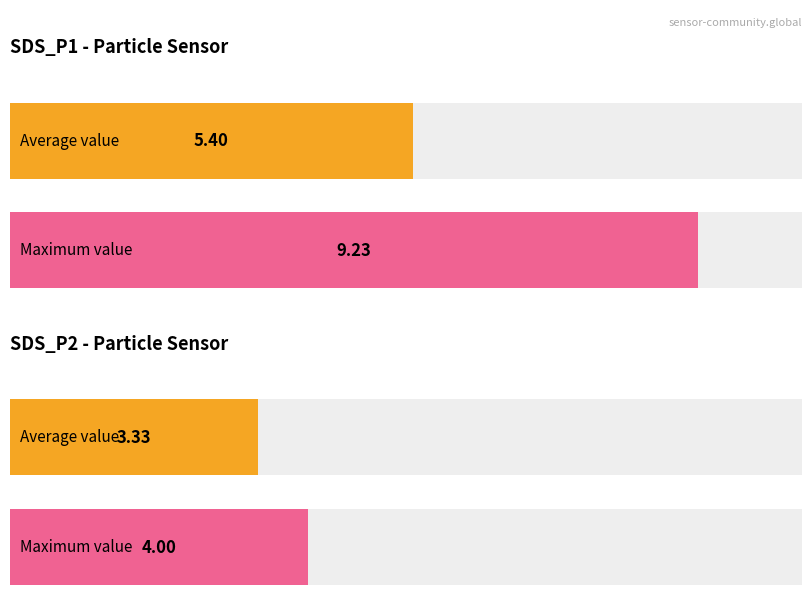

What is the highest value of the SDS_P2 series?

4.0